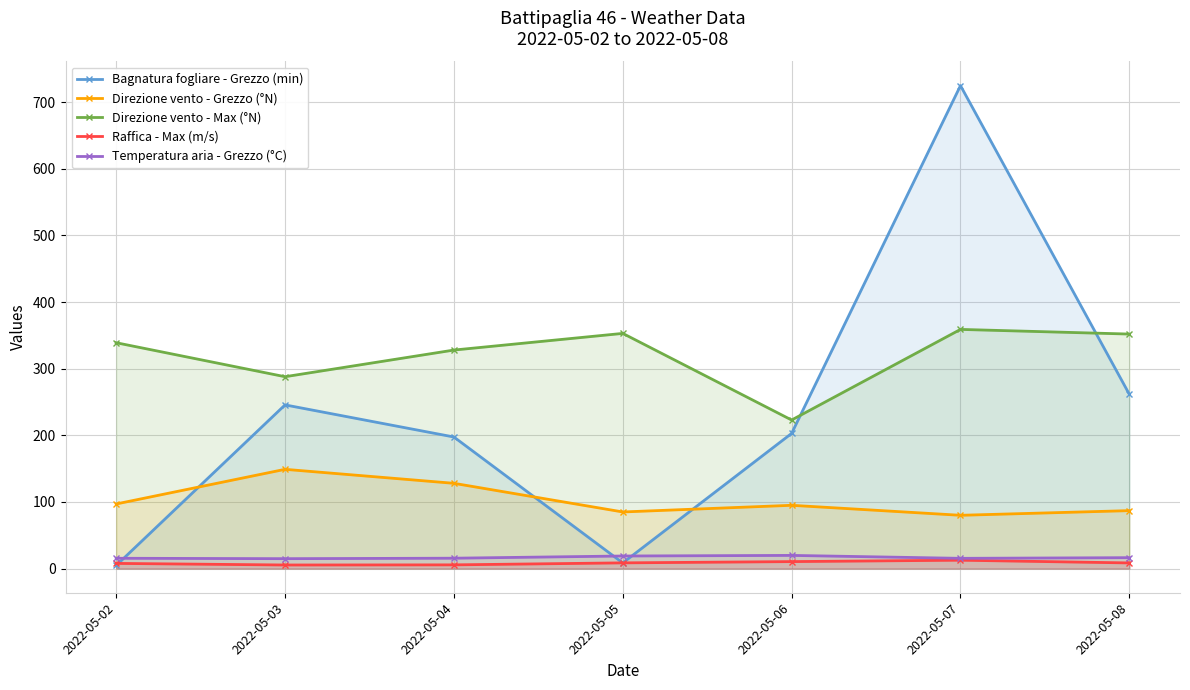

How many values in the Bagnatura fogliare - Grezzo (min) series exceed 202?

4